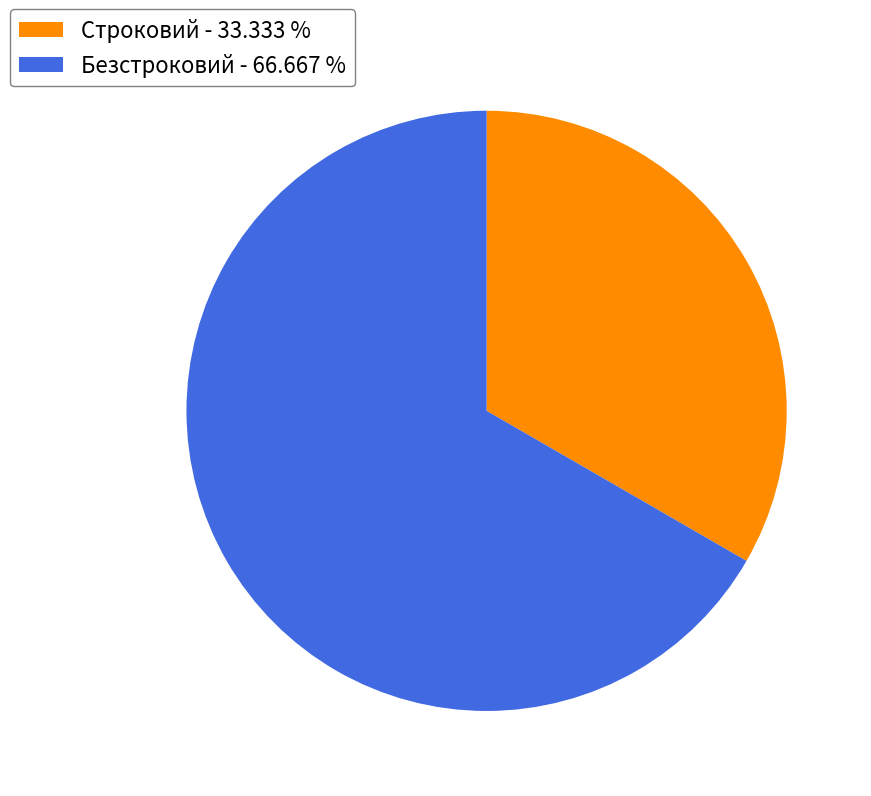

What is the ratio of the value at Безстроковий - 66.667 % to the value at Строковий - 33.333 %?

2.0